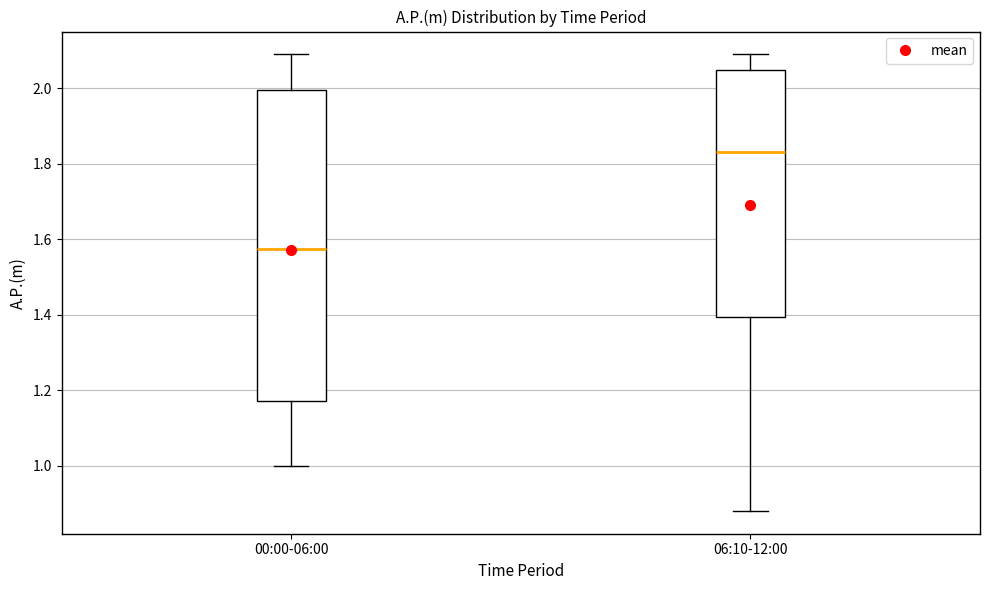

Where does the upper whisker of the box for 00:00-06:00 end on the y-axis? The values are not printed on the chart, so give them approximately, as read against the axis.

2.10